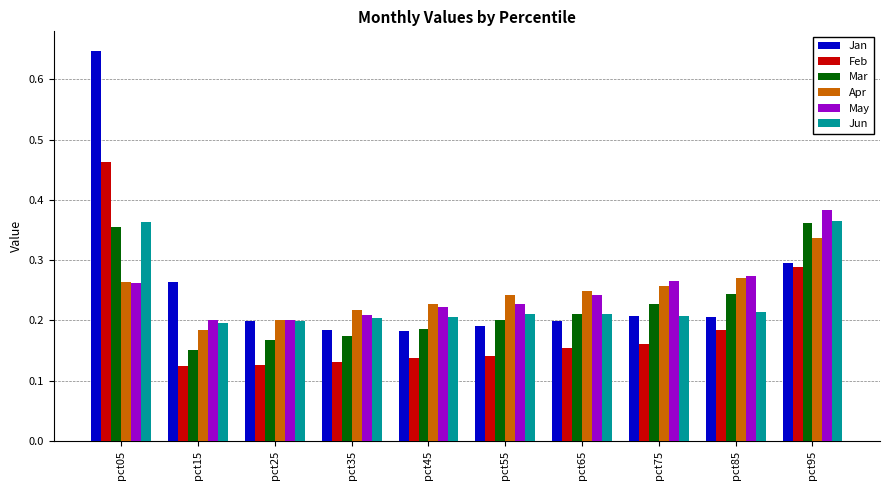

At which category is the sum across all series the highest?

pct05